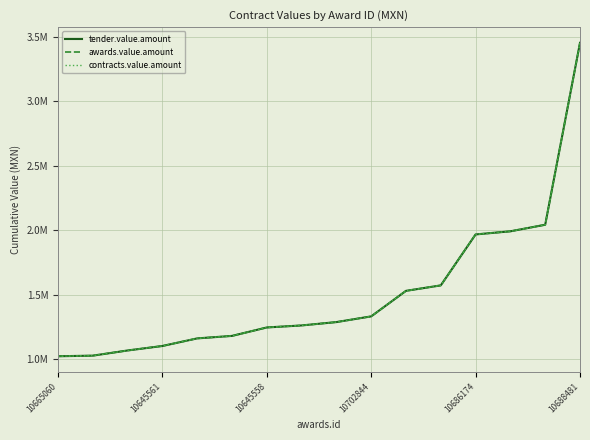

Does the chart have visible grid lines?

Yes